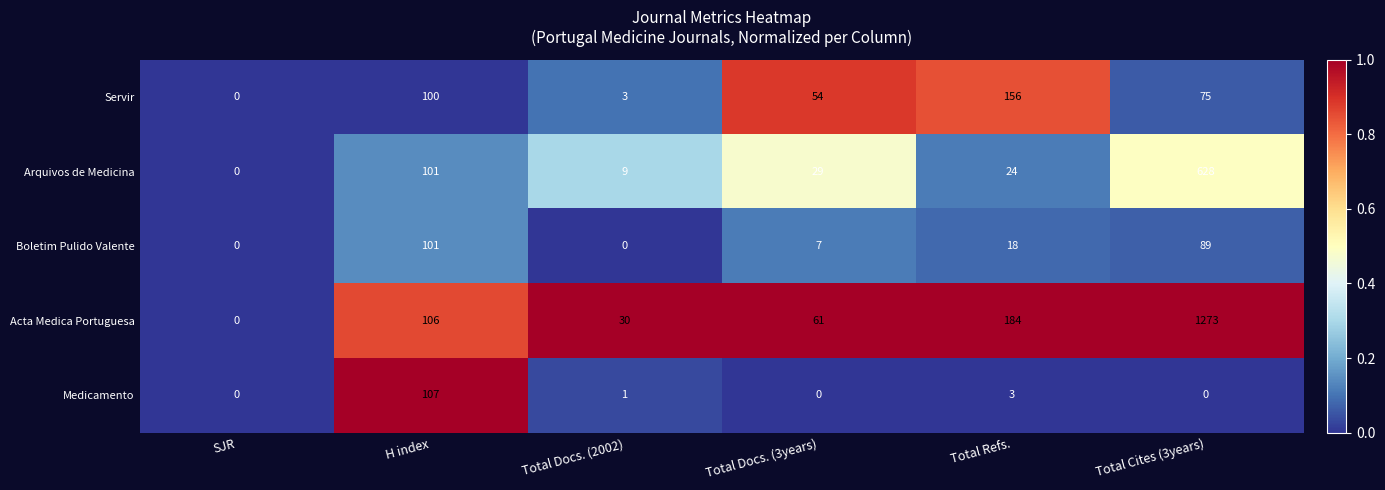

Which series has the largest total across all categories?

Acta Medica Portuguesa